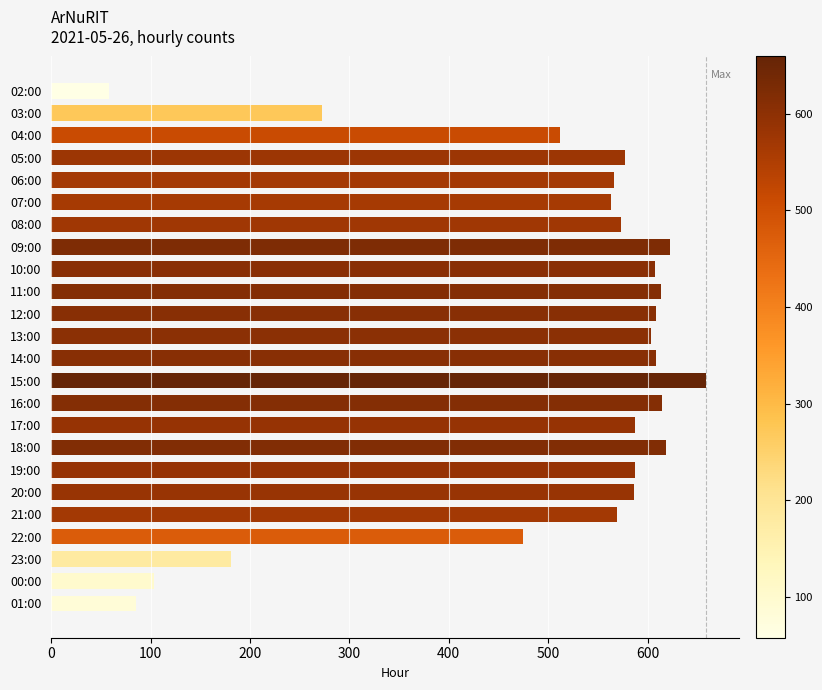

What is the difference between the maximum and minimum values?

601